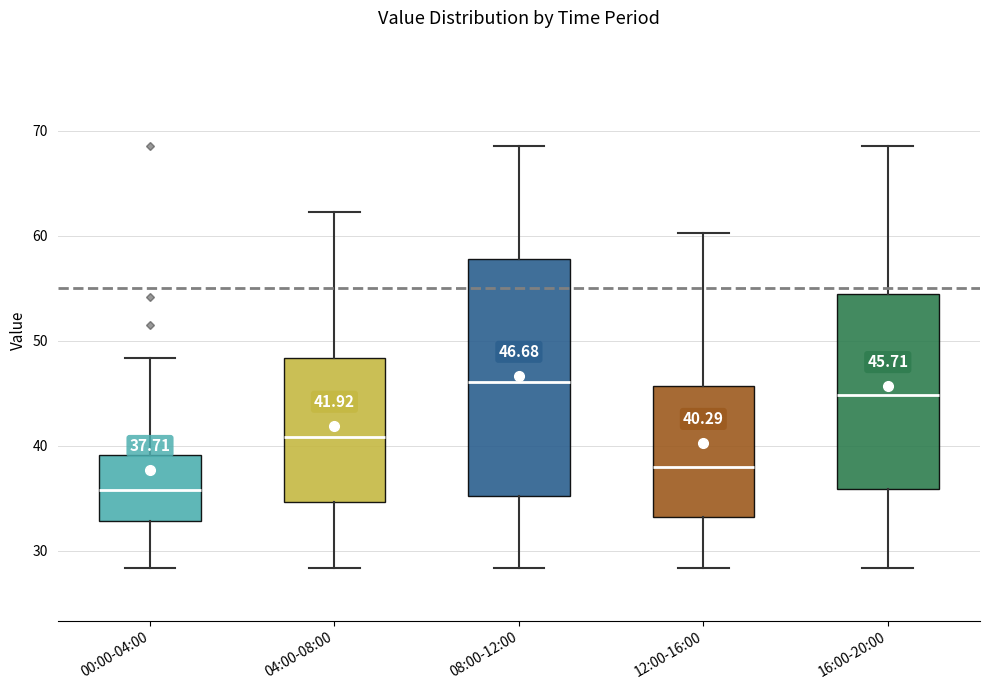

Comparing the boxes themselves (not the whiskers), which one is the tallest?

08:00-12:00